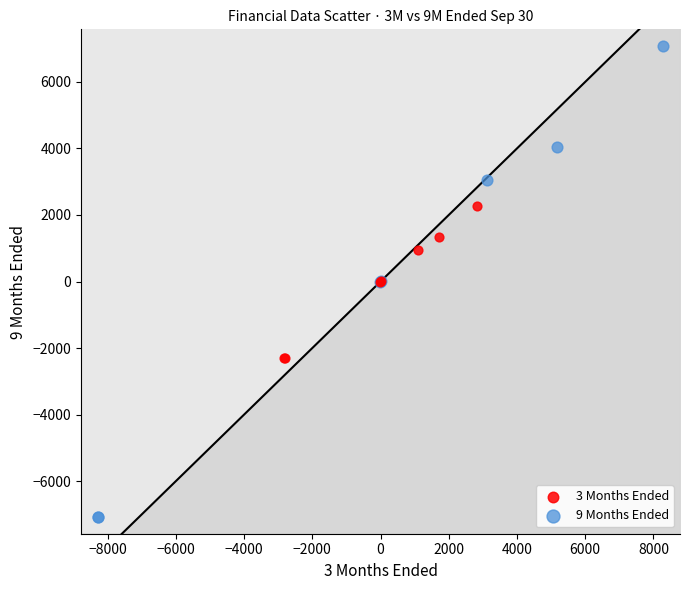

Which series has the widest spread of Y values?

9 Months Ended